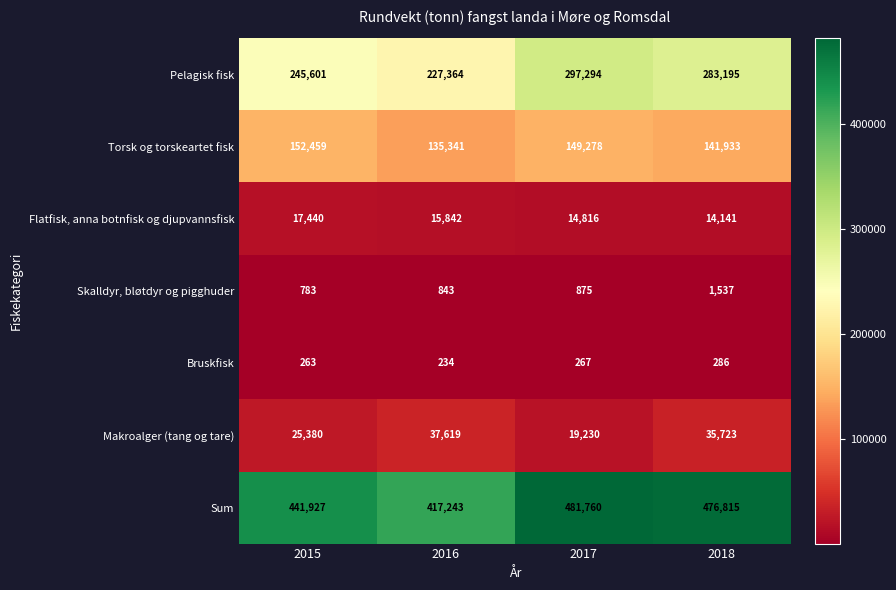

Reading left to right, what are all the values shown in this chart?

Pelagisk fisk: 2015=245601	2016=227364	2017=297294	2018=283195
Torsk og torskeartet fisk: 2015=152459	2016=135341	2017=149278	2018=141933
Flatfisk, anna botnfisk og djupvannsfisk: 2015=17440	2016=15842	2017=14816	2018=14141
Skalldyr, bløtdyr og pigghuder: 2015=783	2016=843	2017=875	2018=1537
Bruskfisk: 2015=263	2016=234	2017=267	2018=286
Makroalger (tang og tare): 2015=25380	2016=37619	2017=19230	2018=35723
Sum: 2015=441927	2016=417243	2017=481760	2018=476815